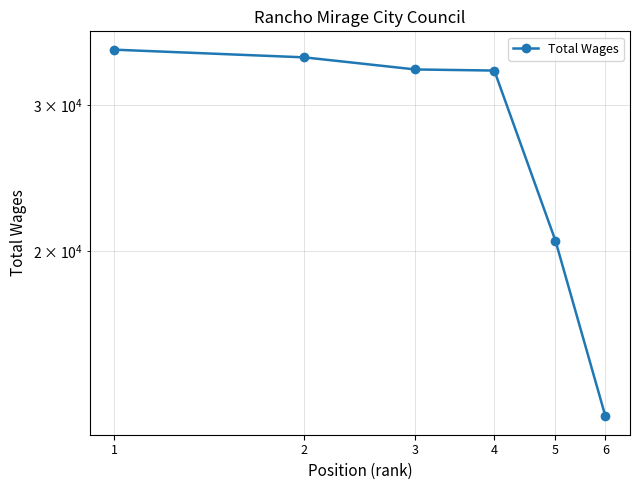

At which label does the data first exceed 33110?

1